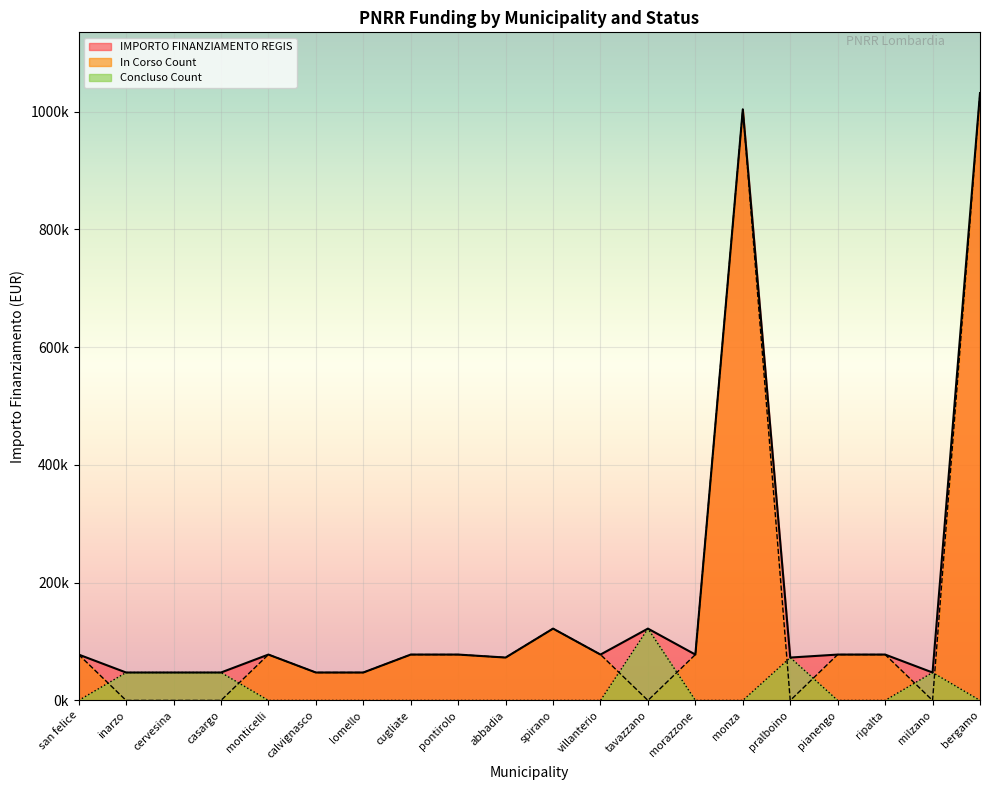

True or false: IMPORTO FINANZIAMENTO REGIS has a value of 72828 at abbadia.

True